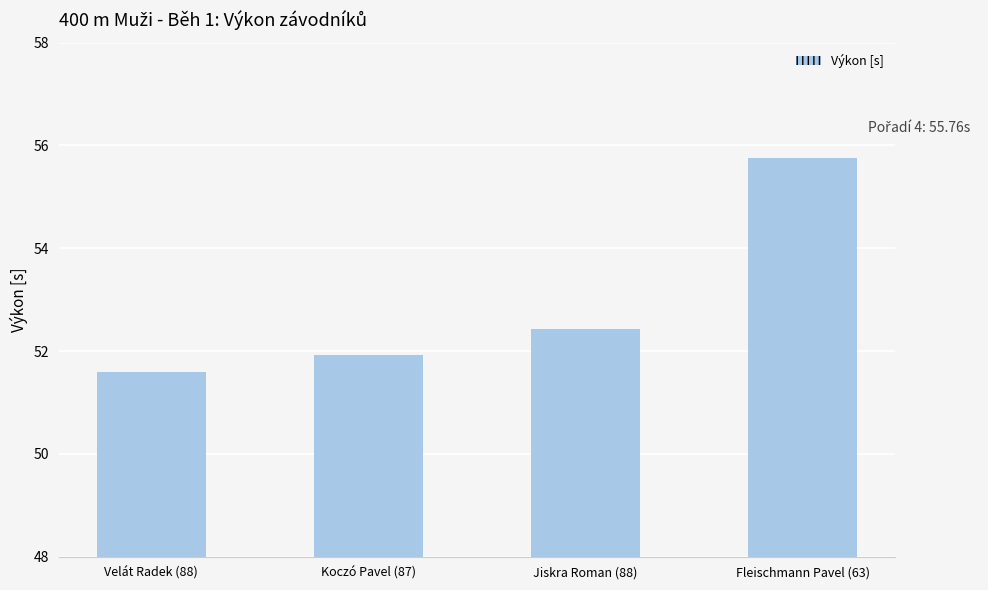

Reading left to right, extract all data points from this chart.

Velát Radek (88)=51.6	Koczó Pavel (87)=51.9	Jiskra Roman (88)=52.4	Fleischmann Pavel (63)=55.8